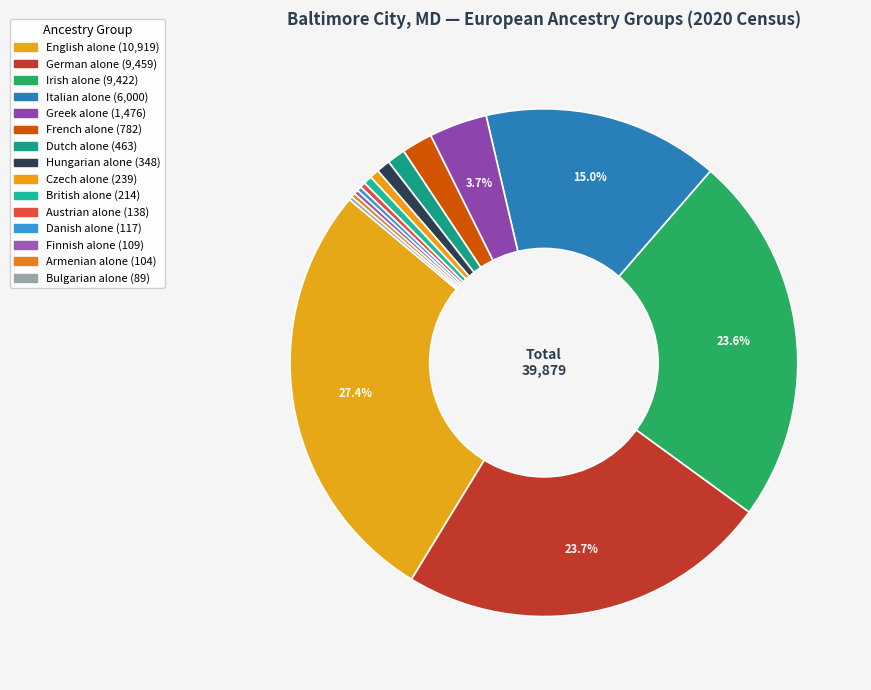

Rank the categories by value from highest to lowest.

English alone, German alone, Irish alone, Italian alone, Greek alone, French alone, Dutch alone, Hungarian alone, Czech alone, British alone, Austrian alone, Danish alone, Finnish alone, Armenian alone, Bulgarian alone